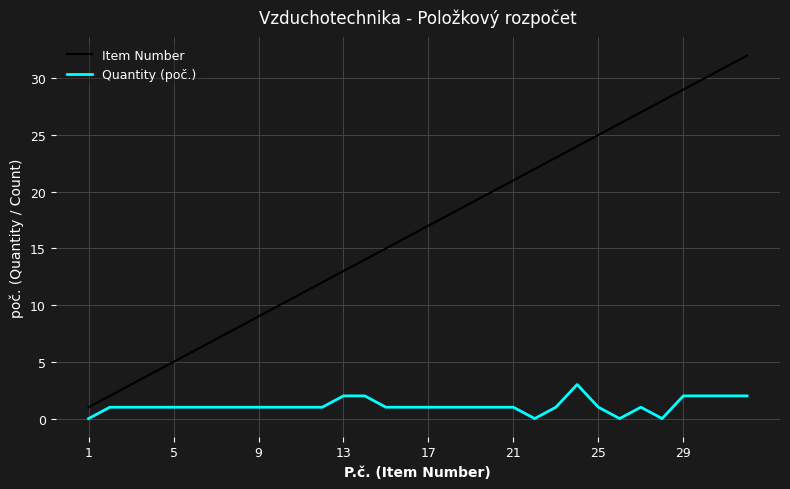

Which series has the widest spread of values?

Item Number